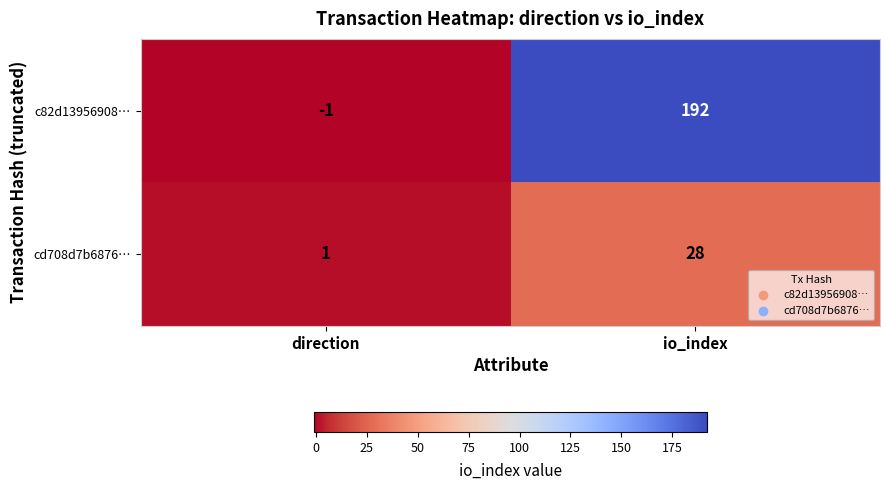

Between direction and io_index, which series saw the biggest shift?

c82d13956908…